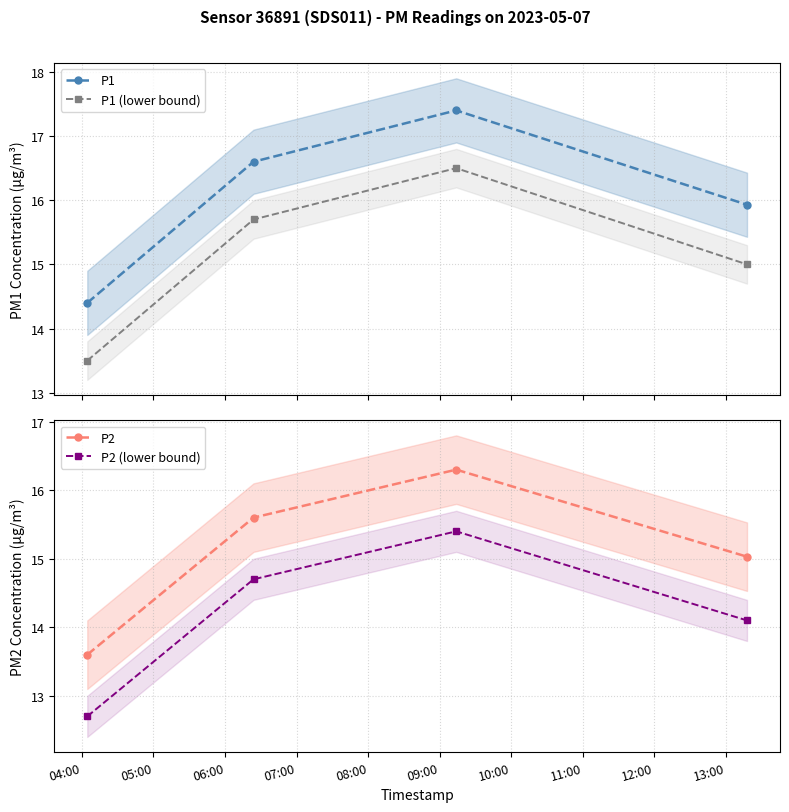

True or false: P2 (lower bound) and P1 (lower bound) cross at least once.

False